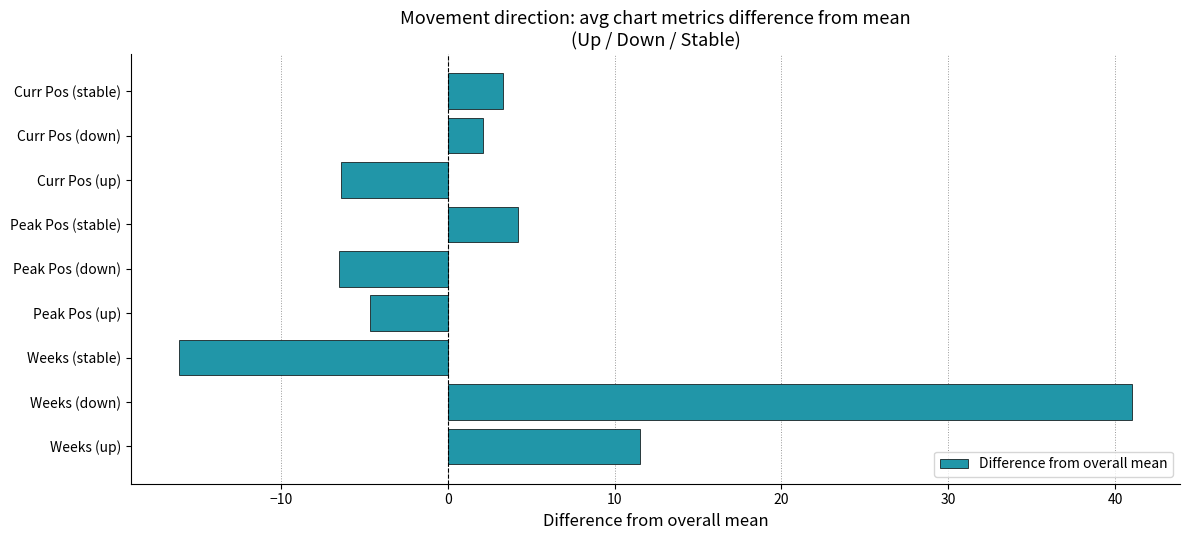

Which category has the highest value across all series?

Weeks (down)